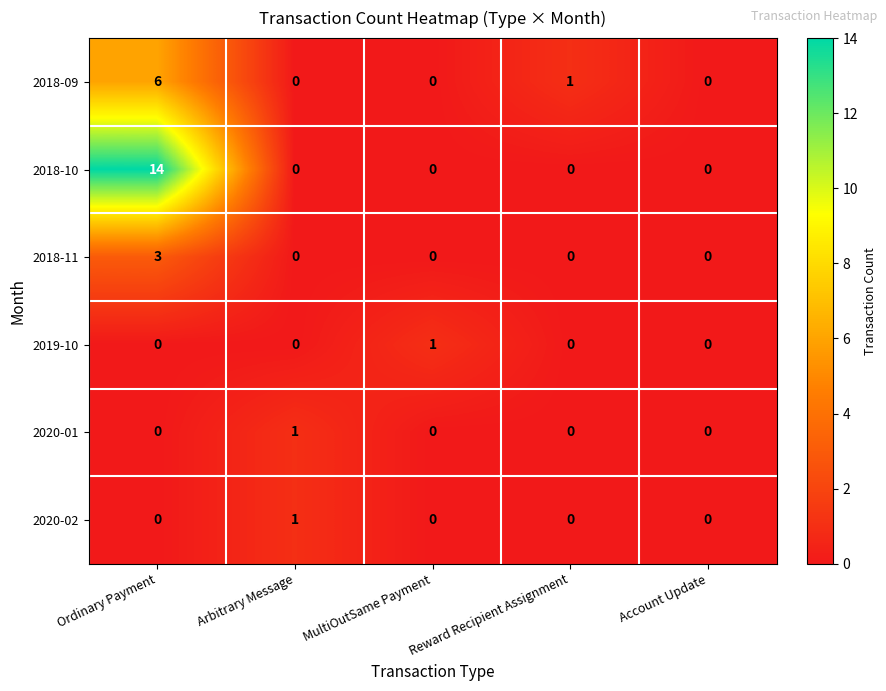

How many distinct data groups are displayed?

6